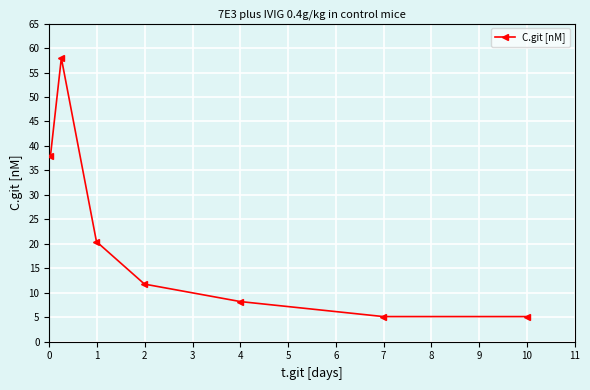

What is the difference between the maximum and minimum values?

52.8